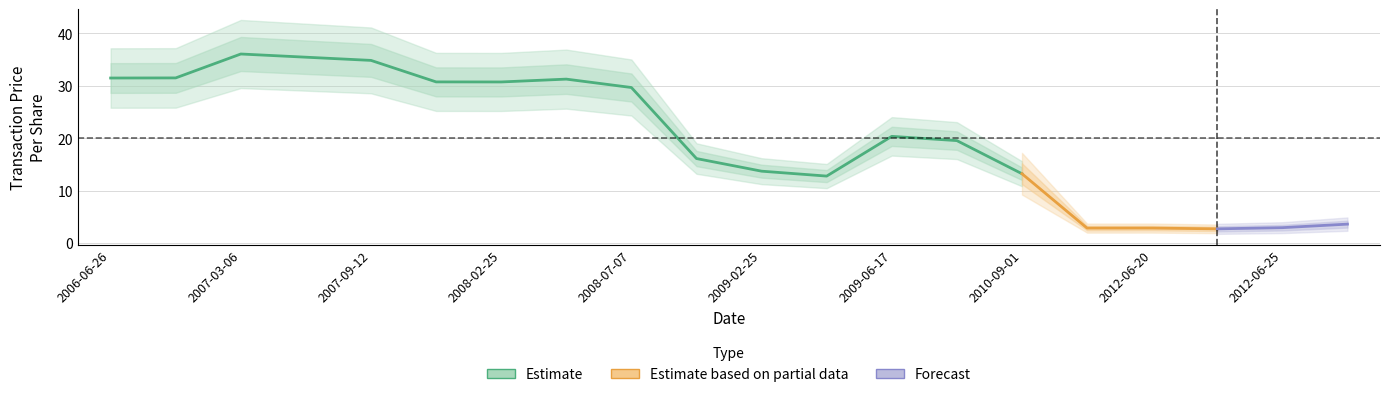

At which label is the value closest to 19?

2009-06-25